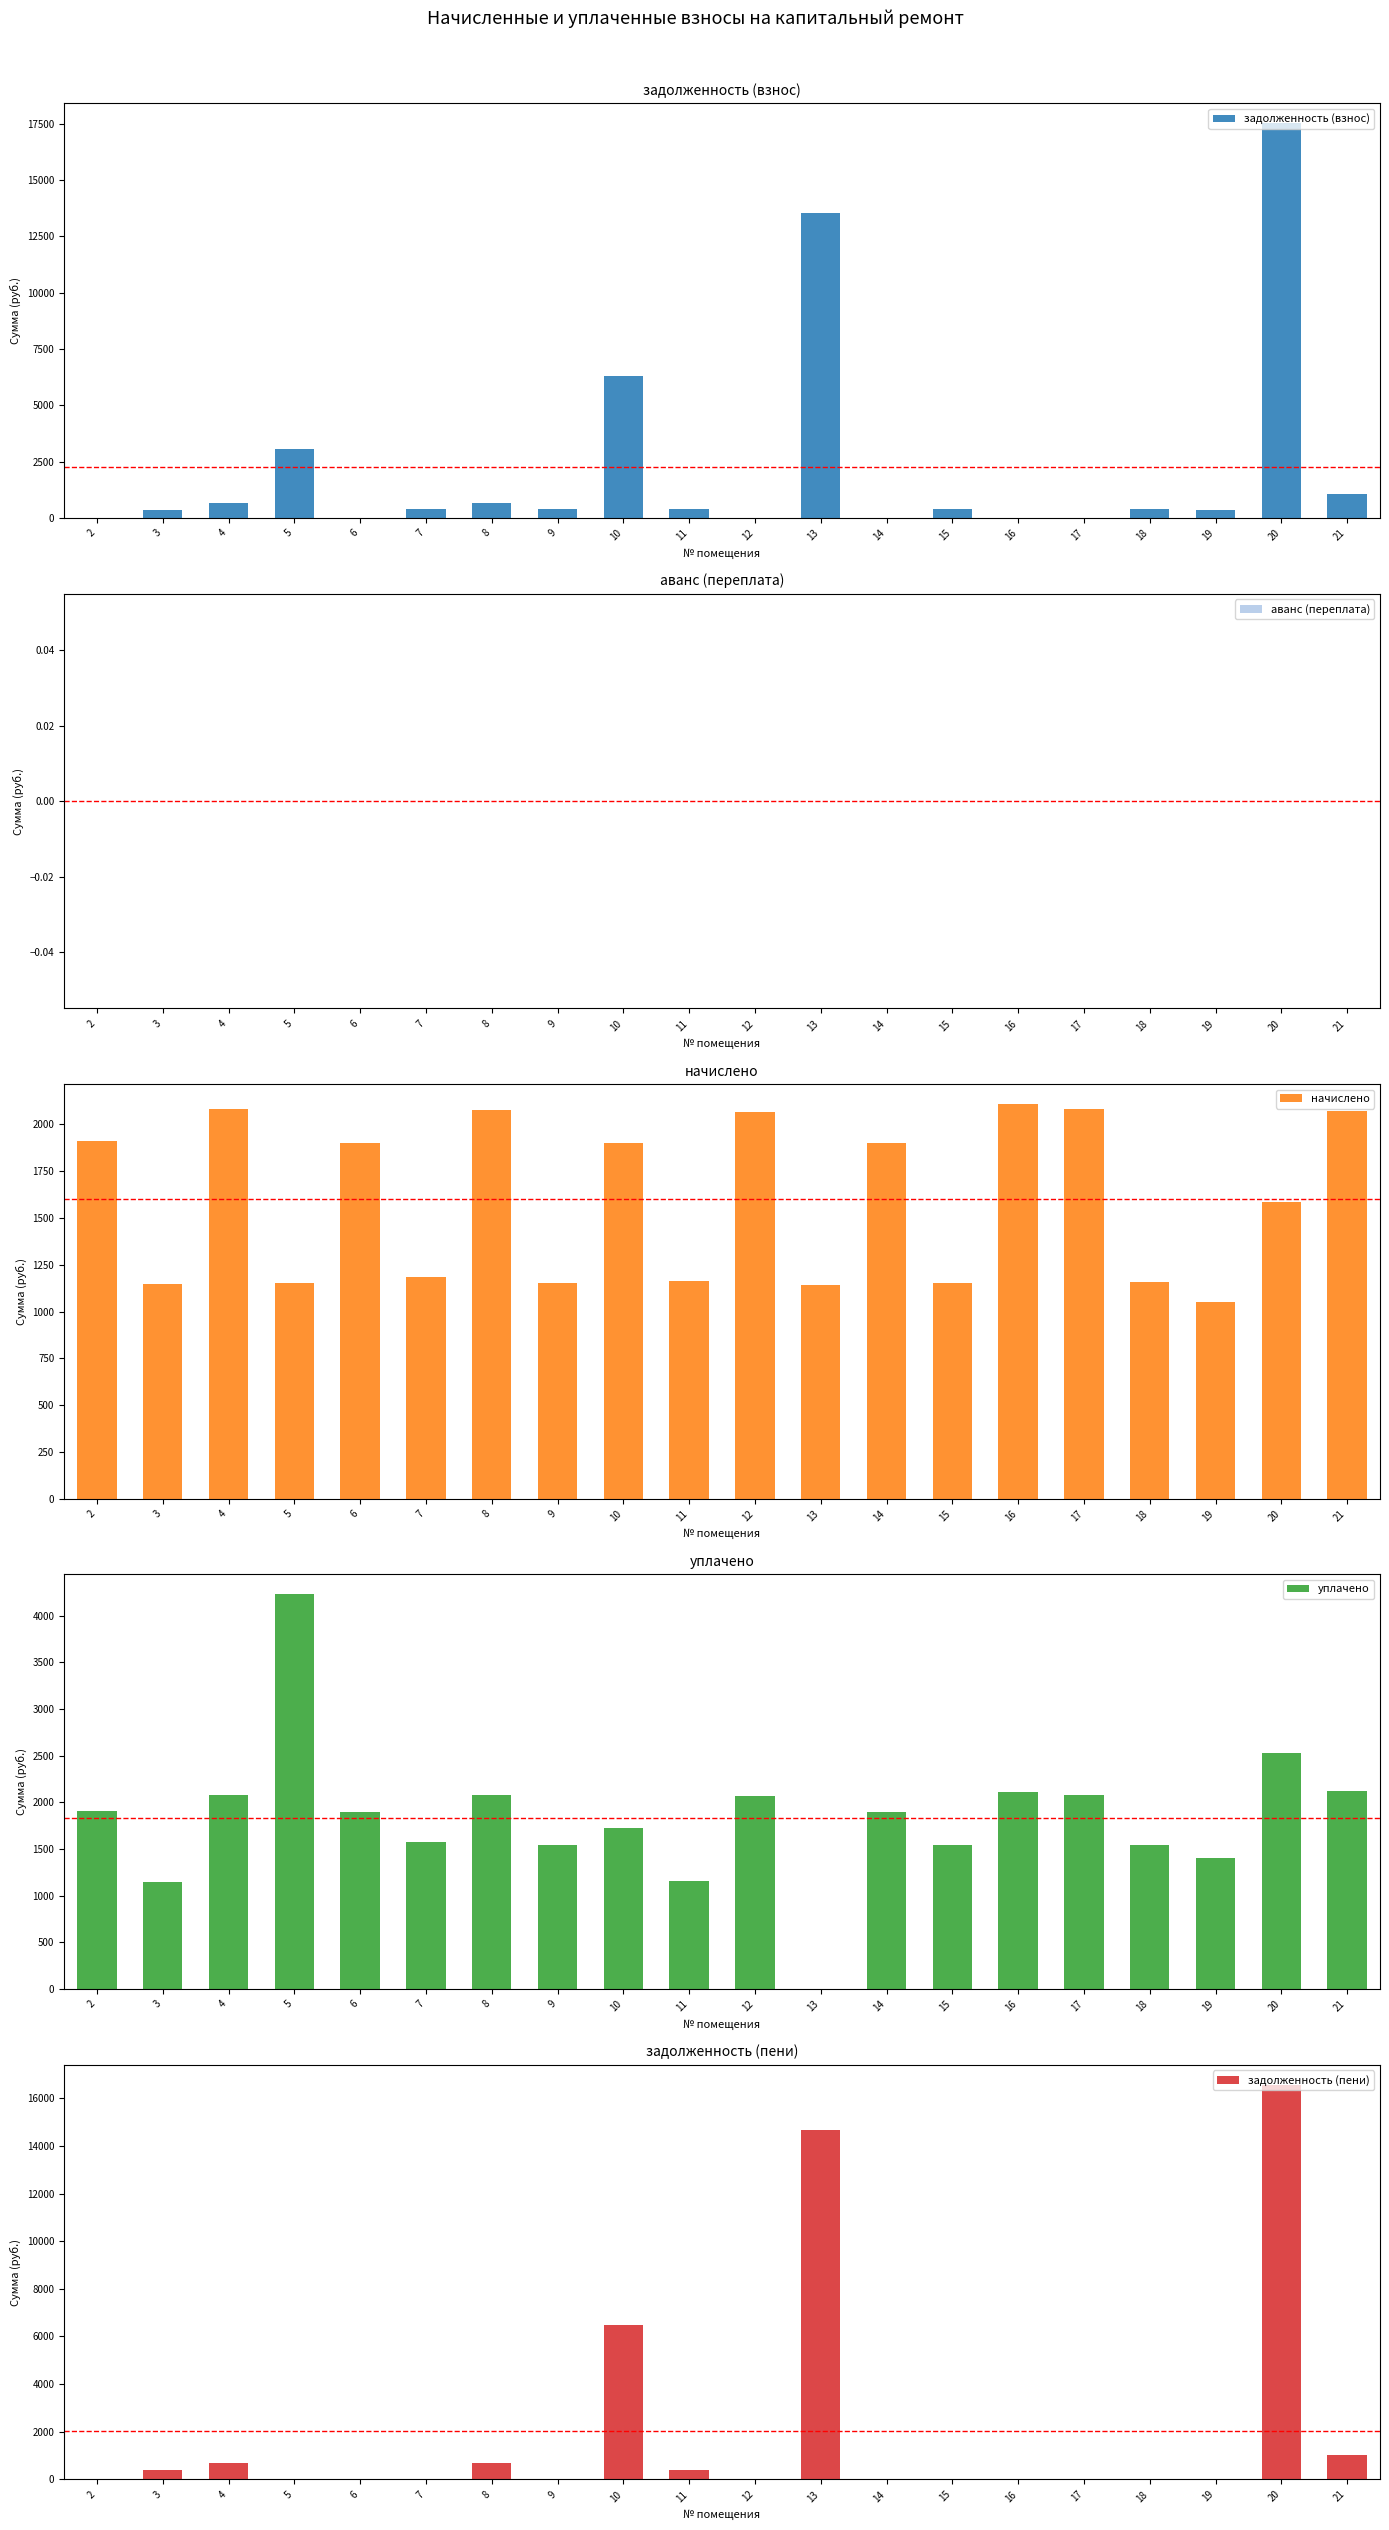

How many groups of bars are there?

20